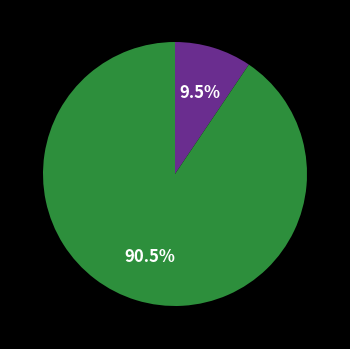

Does any single category account for the majority?

Yes